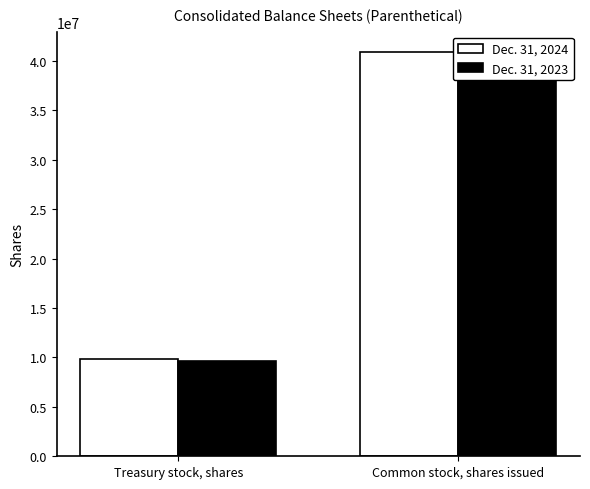

What is the label of the 2nd bar from the left?

Common stock, shares issued